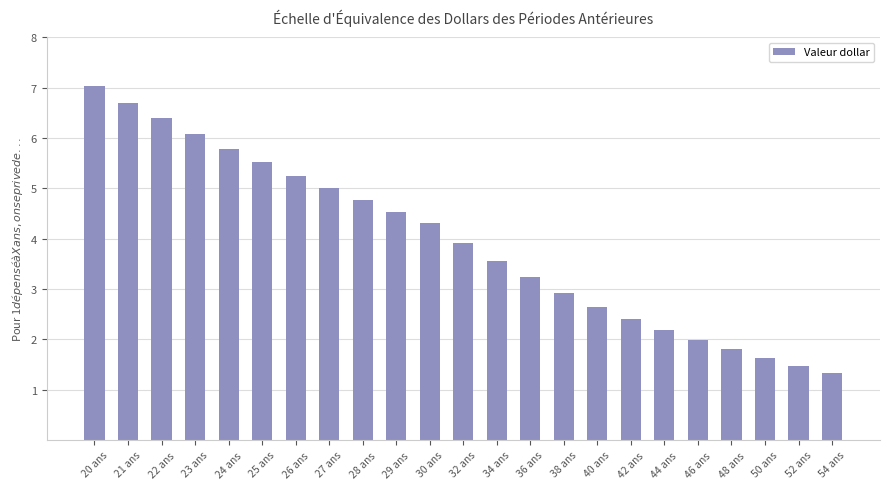

What is the greatest value displayed?

7.0